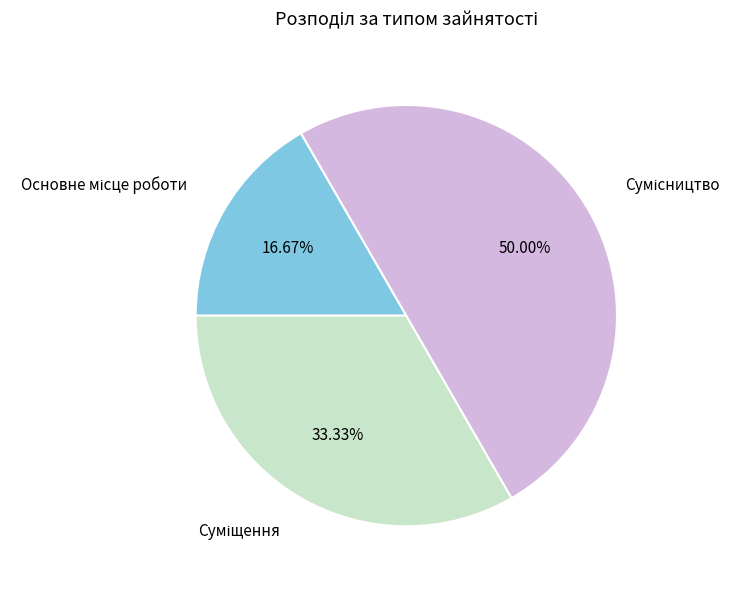

To the nearest percent, what is the average slice percentage?

33%